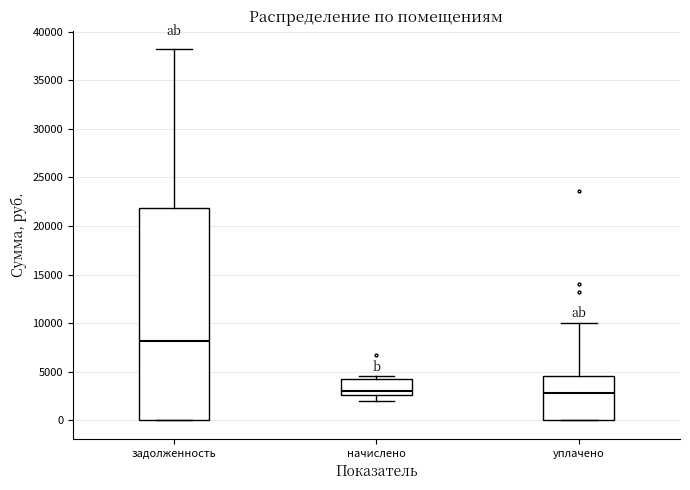

Reading left to right, read every box against the y-axis: the position of its median line, the range the box covers, and the ends of its whiskers. The values are not printed on the chart, so give them approximately, as read against the axis.

задолженность: median 8000, box 0 to 22000, whiskers 0 to 38000
начислено: median 3000, box 2500 to 4000, whiskers 2000 to 4500
уплачено: median 3000, box 0 to 4500, whiskers 0 to 10000